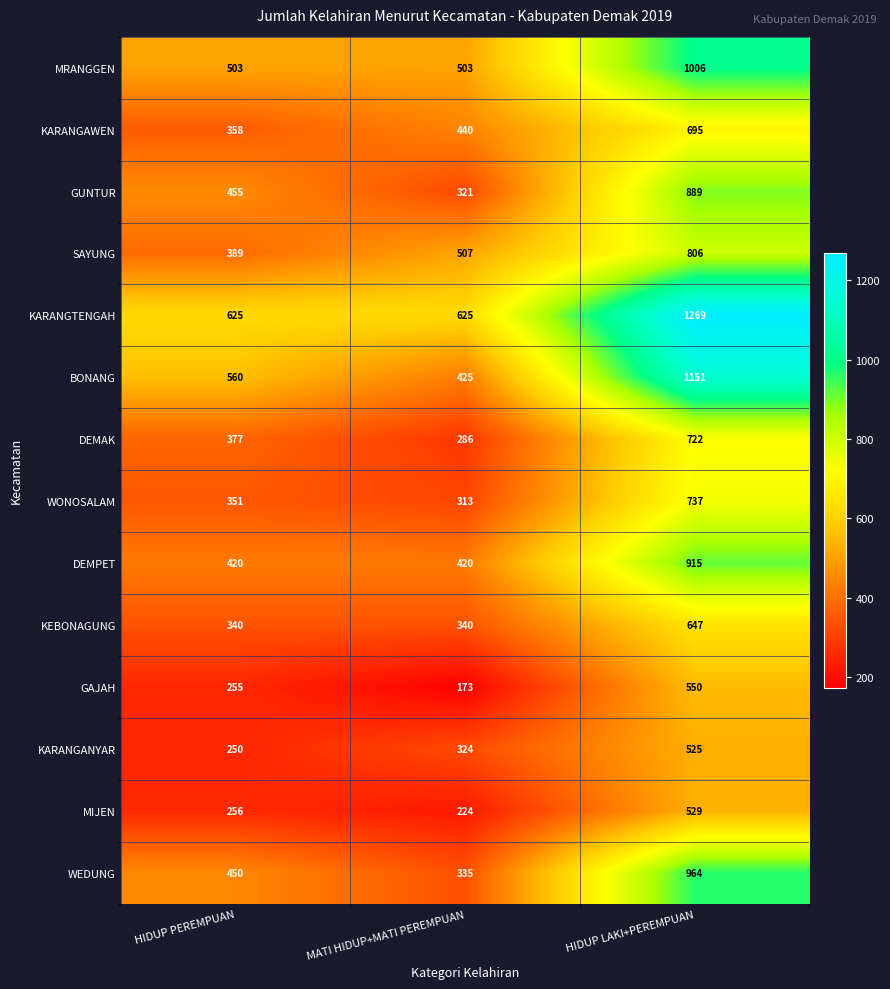

What is the sum of all KEBONAGUNG values?

1327